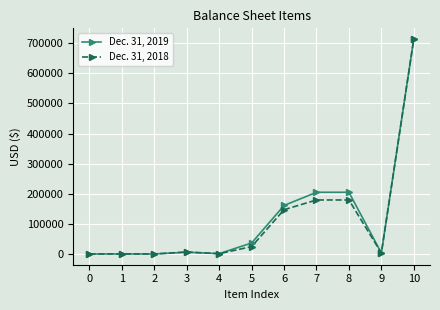

The value of Dec. 31, 2019 at 7 is 295923. True or false?

False